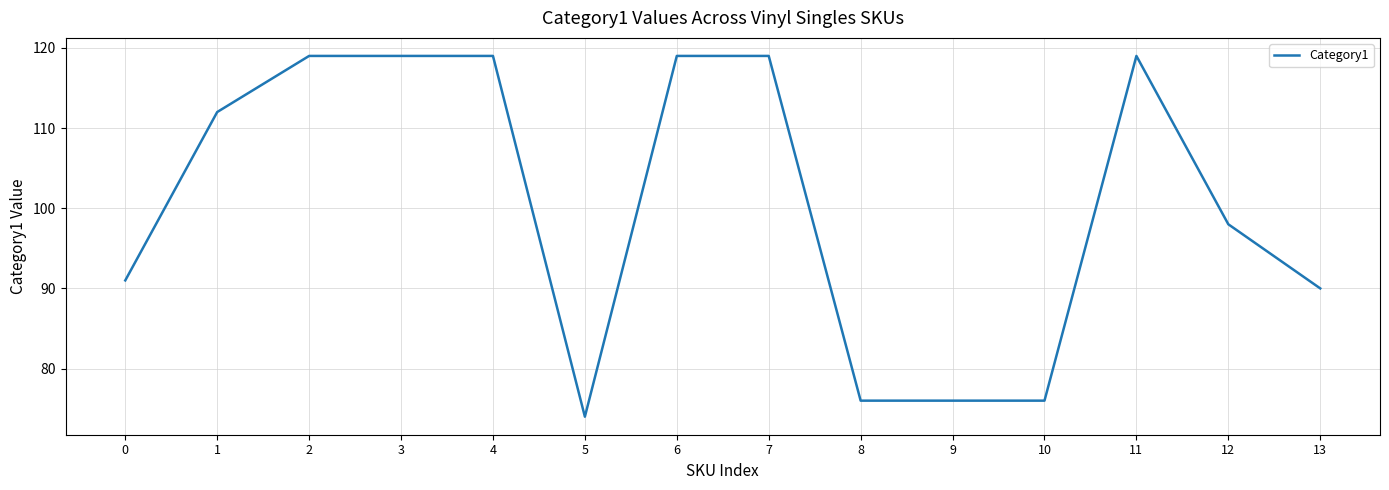

What value does the data have at 6?

119